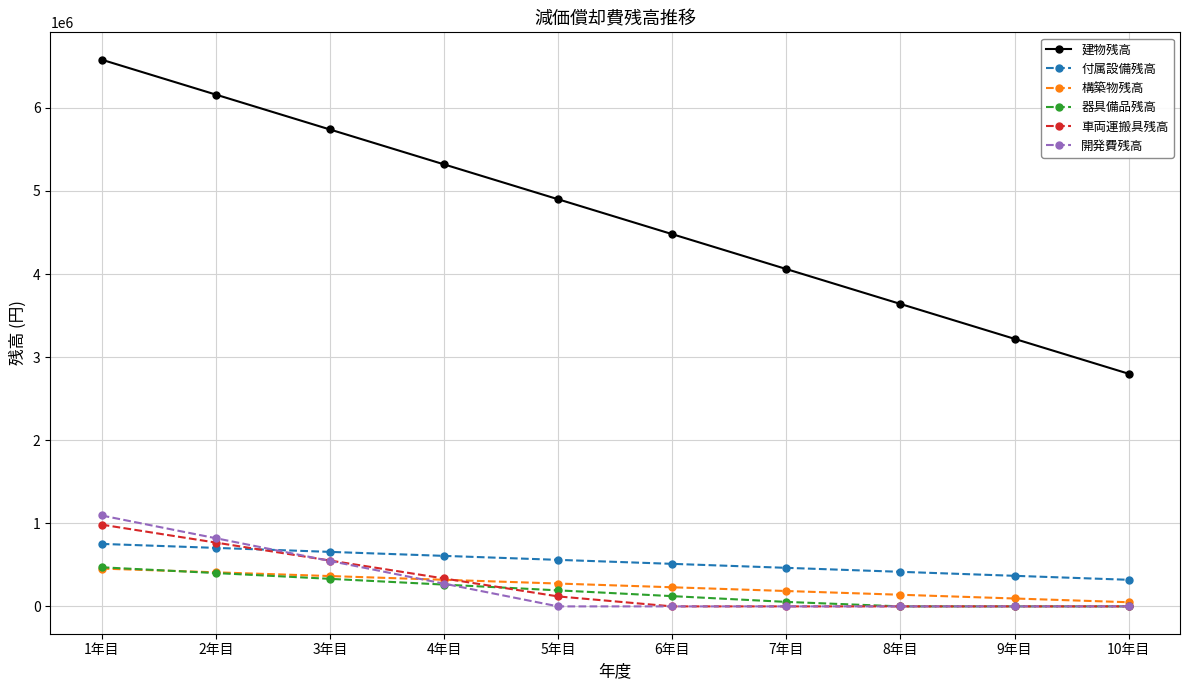

Reading left to right, extract all data points from this chart.

建物残高: 6580000	6160000	5740000	5320000	4900000	4480000	4060000	3640000	3220000	2800000
付属設備残高: 752000	704000	656000	608000	560000	512000	464000	416000	368000	320000
構築物残高: 455000	410000	365000	320000	275000	230000	185000	140000	95000	50000
器具備品残高: 470571	401142	331713	262284	192855	123426	53997	0	0	0
車両運搬具残高: 984000	768000	552000	336000	120000	0	0	0	0	0
開発費残高: 1094000	820500	547000	273500	0	0	0	0	0	0